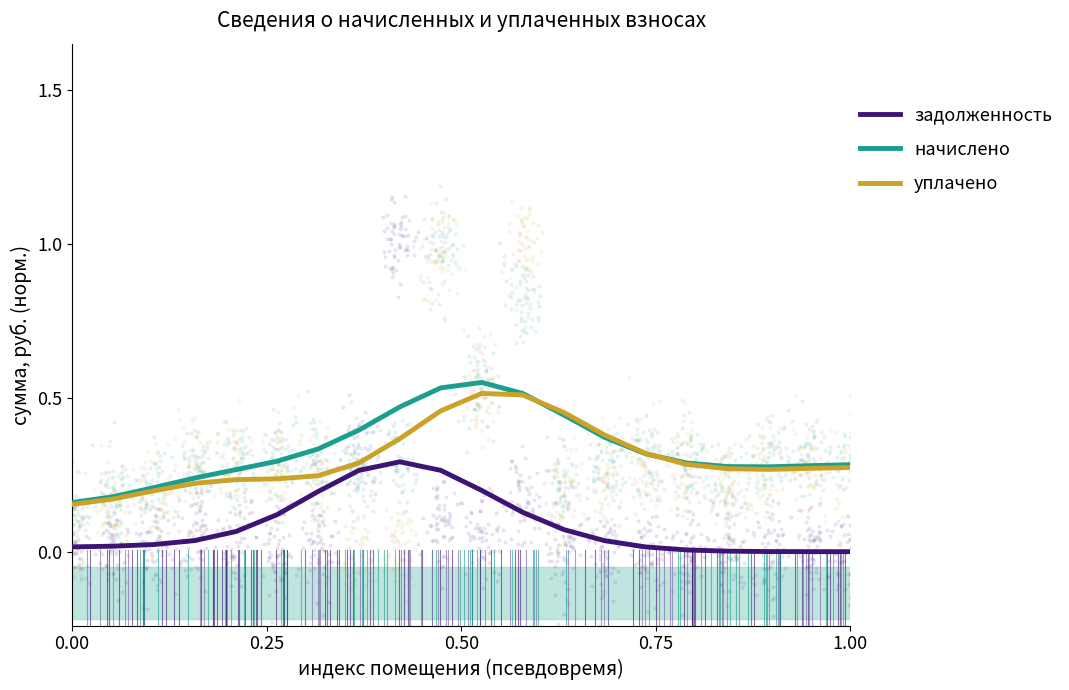

Which series contains the highest Y value?

начислено